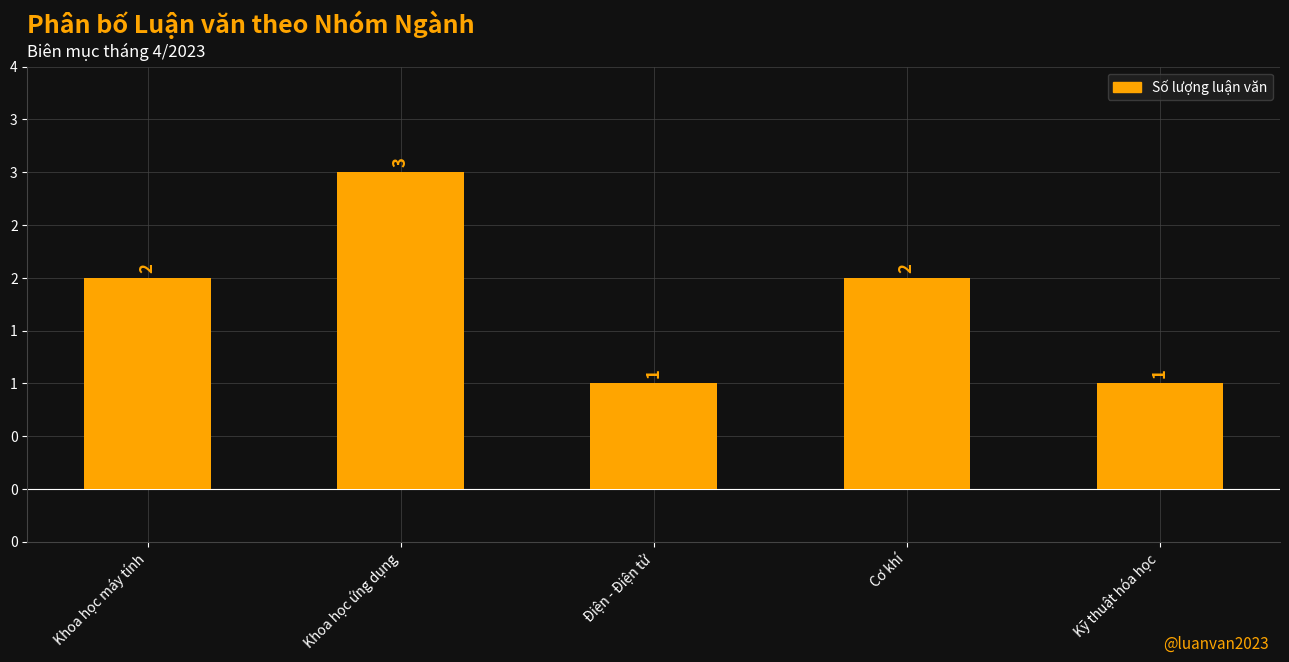

Does the chart contain any negative values?

No